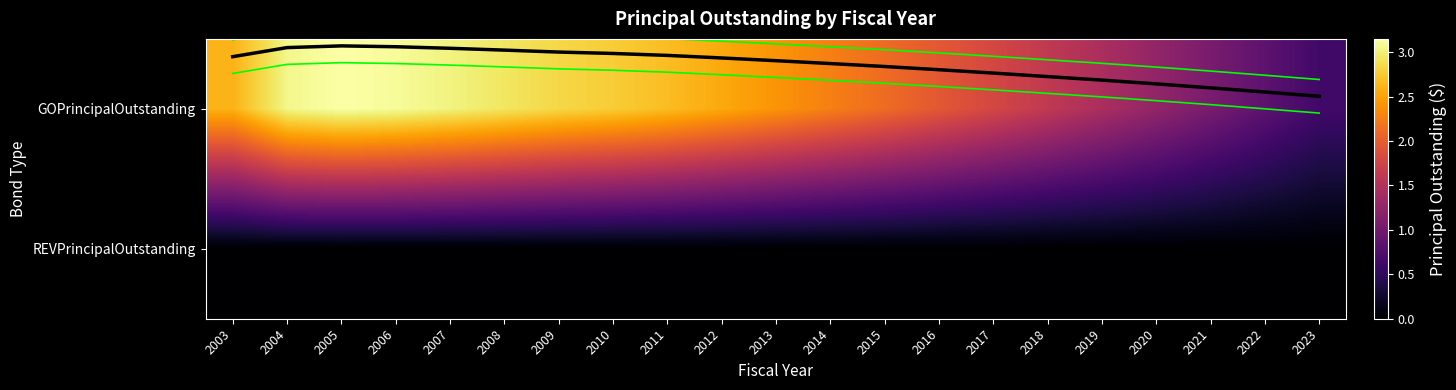

What is the average value of the Lower envelope series?

-0.4